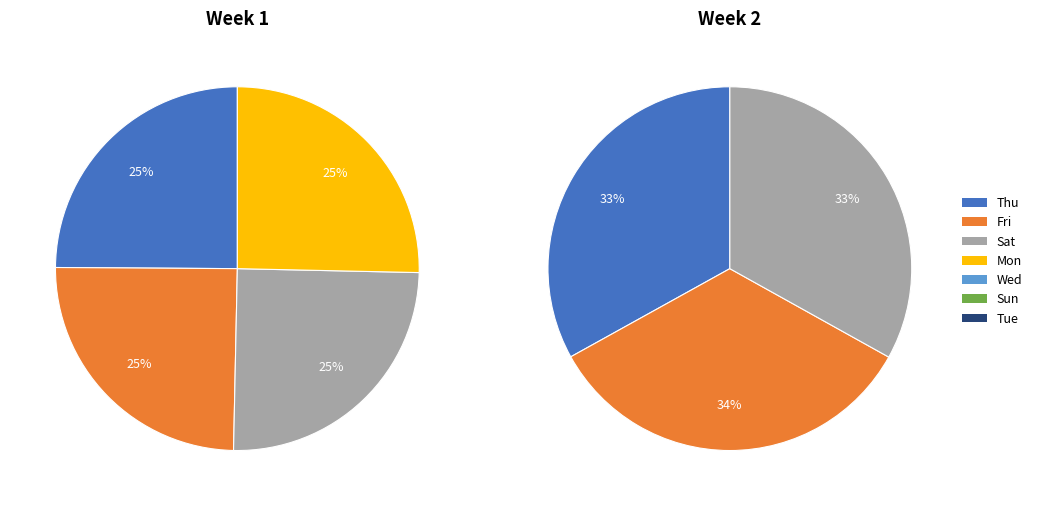

Combined, what portion of the pie is Fri and Wed?

28.4%